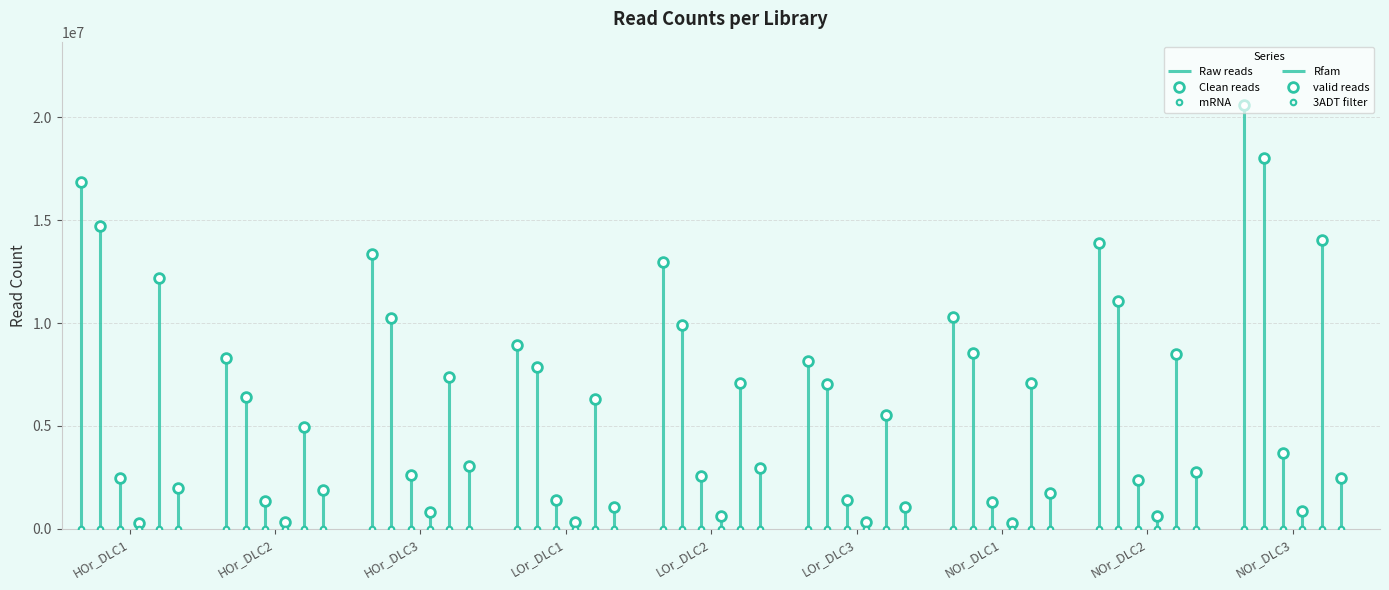

Where does the Clean reads series first go above 9915751?

HOr_DLC1